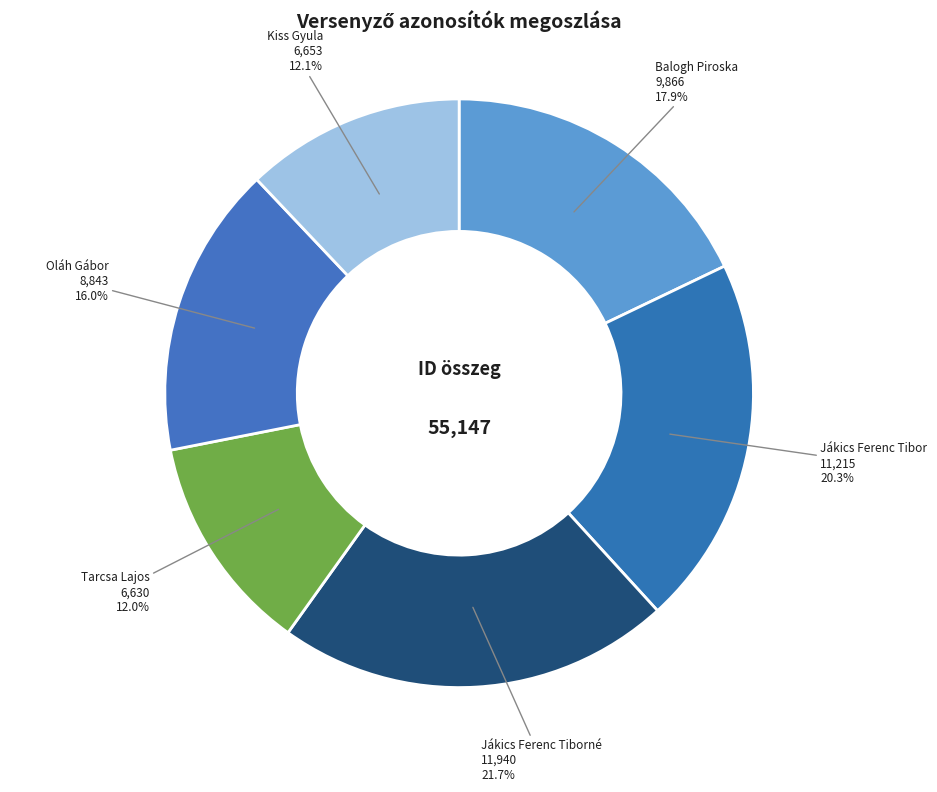

Which has a higher value, Balogh Piroska or Kiss Gyula?

Balogh Piroska